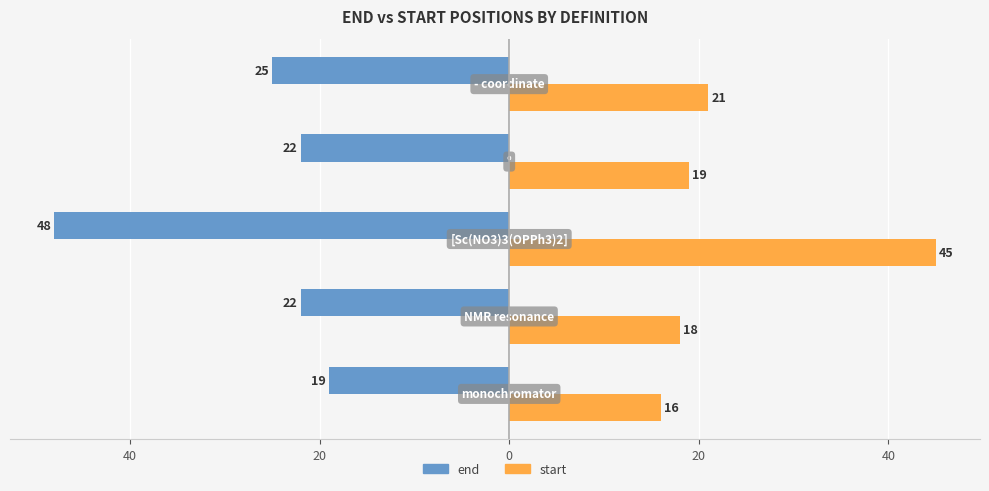

Rank the series by their average value, from highest to lowest.

start, end